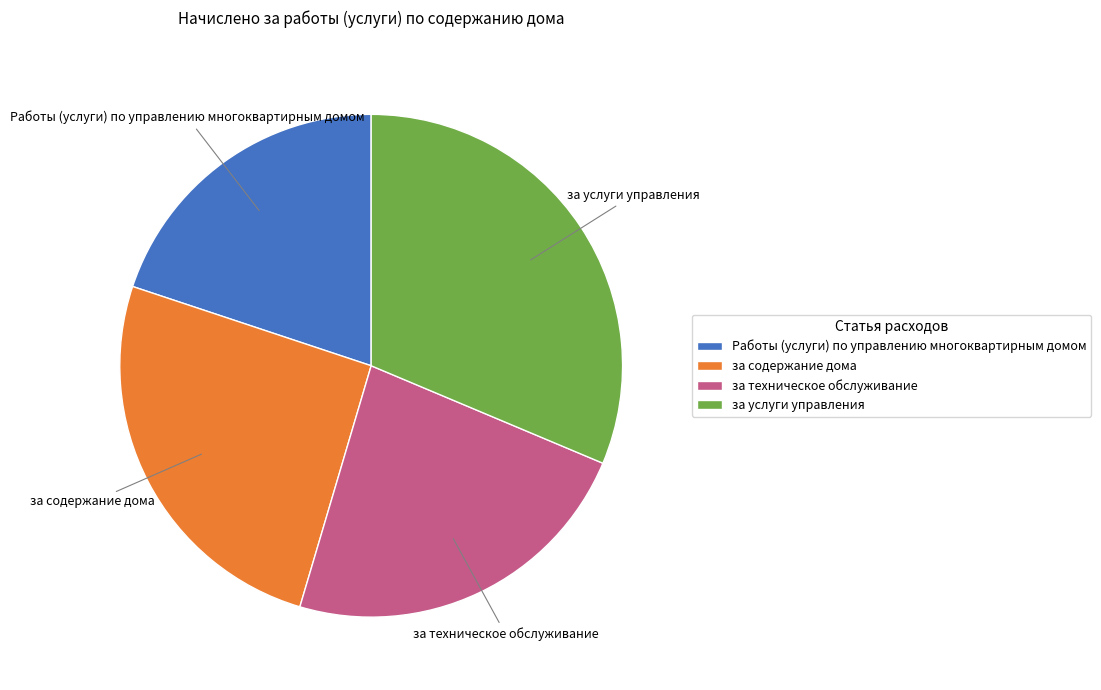

Rank the categories by value from highest to lowest.

за услуги управления, за содержание дома, за техническое обслуживание, Работы (услуги) по управлению многоквартирным домом